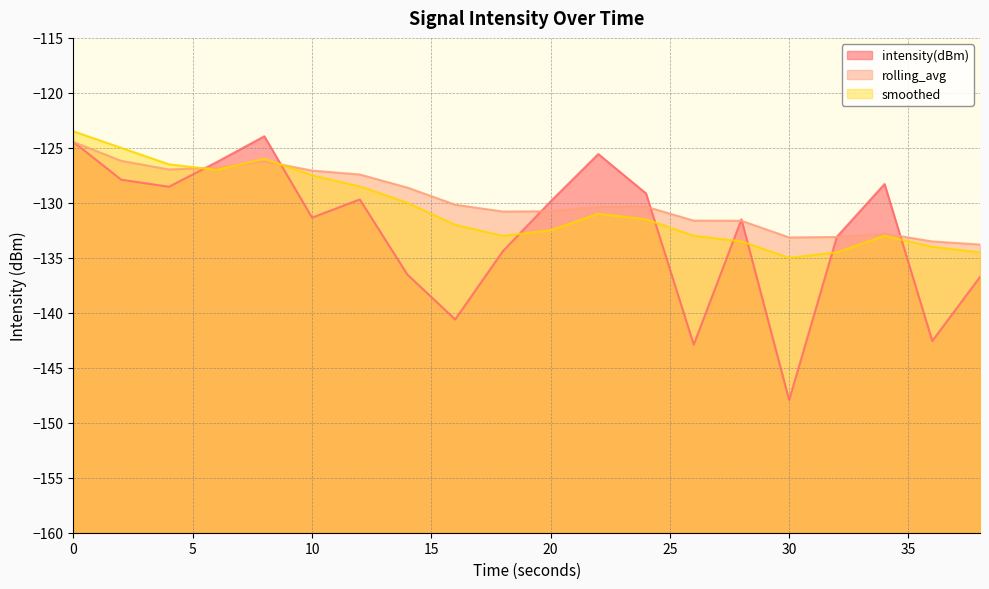

How many data points in smoothed are above -131?

8